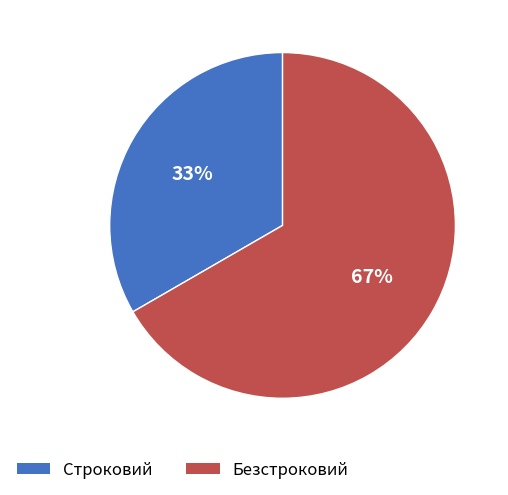

Rank the categories by value from highest to lowest.

Безстроковий, Строковий